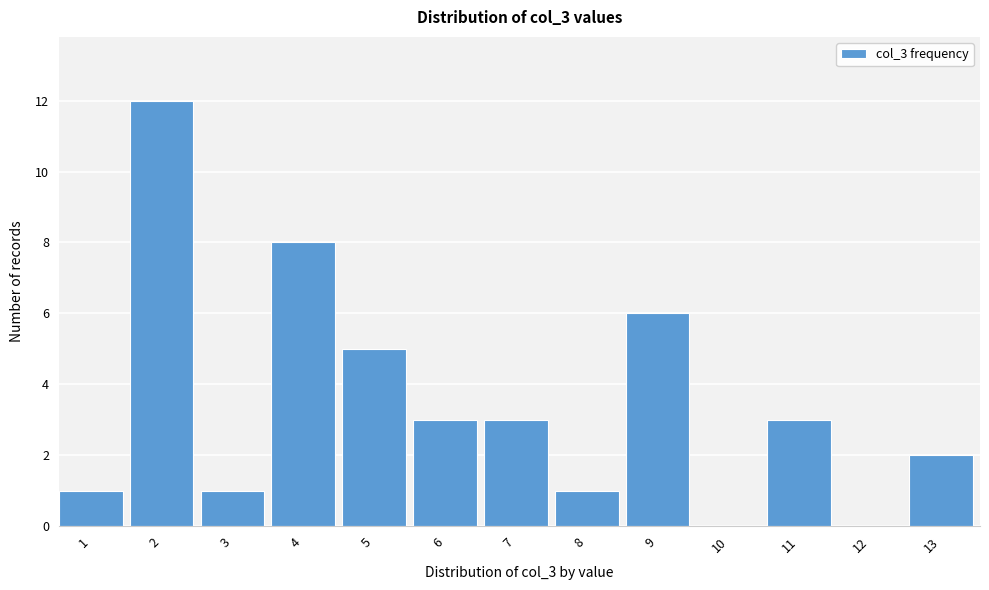

Reading right to left, list all the values displayed in this chart.

13=2	12=0	11=3	10=0	9=6	8=1	7=3	6=3	5=5	4=8	3=1	2=12	1=1